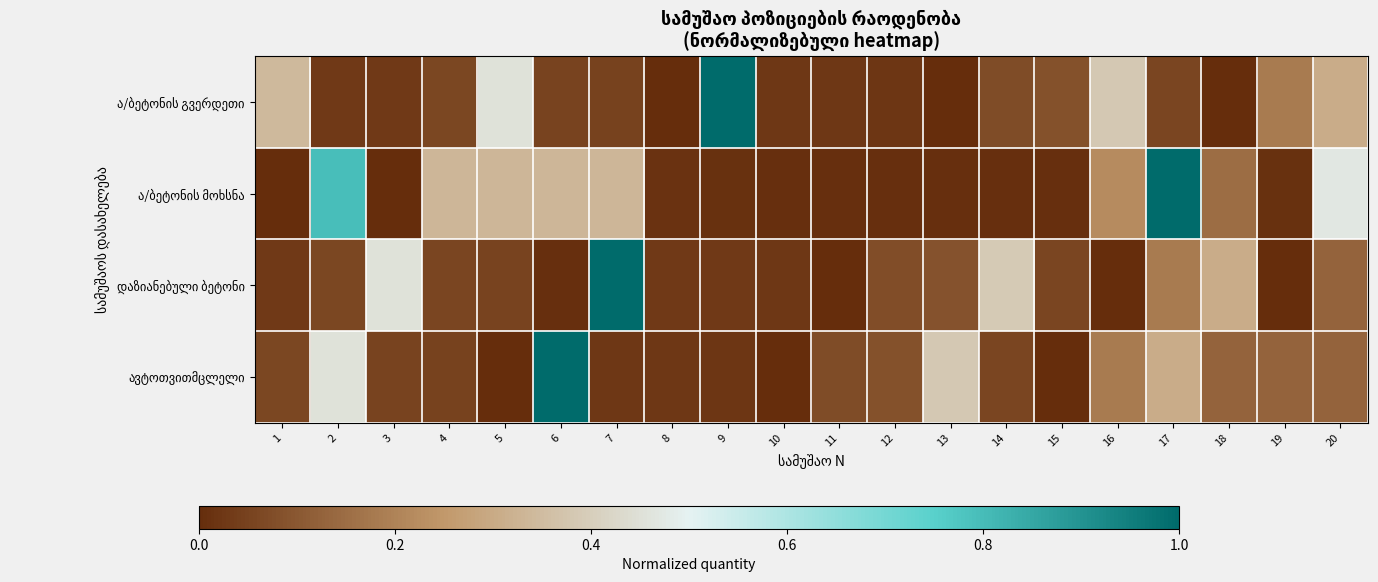

Which has a higher value, 14 or 10?

14